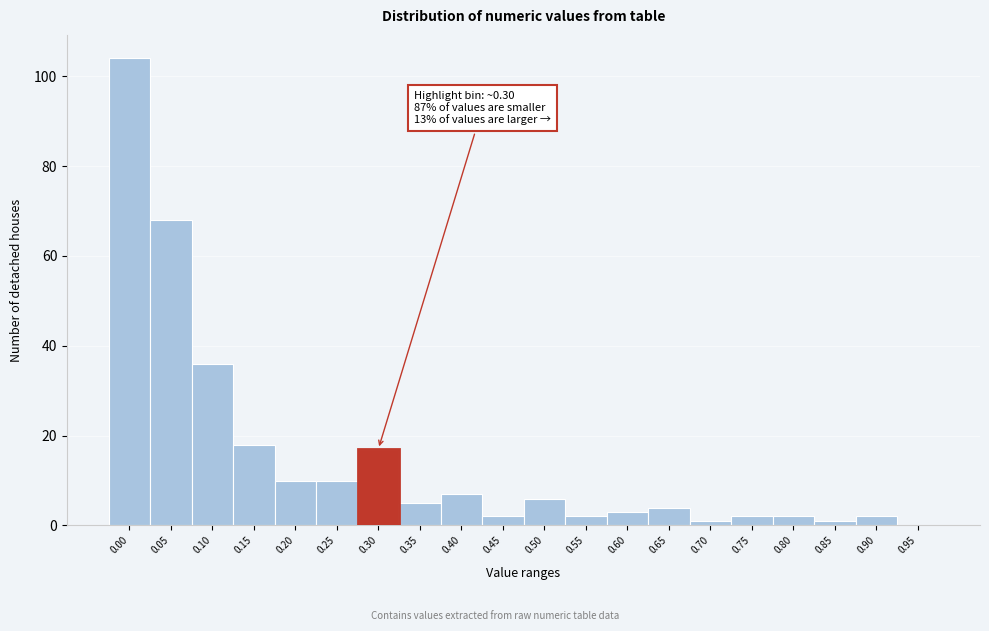

Reading right to left, transcribe all the data shown in this chart.

0.95=0	0.90=2	0.85=1	0.80=2	0.75=2	0.70=1	0.65=4	0.60=3	0.55=2	0.50=6	0.45=2	0.40=7	0.35=5	0.30=17	0.25=10	0.20=10	0.15=18	0.10=36	0.05=68	0.00=104